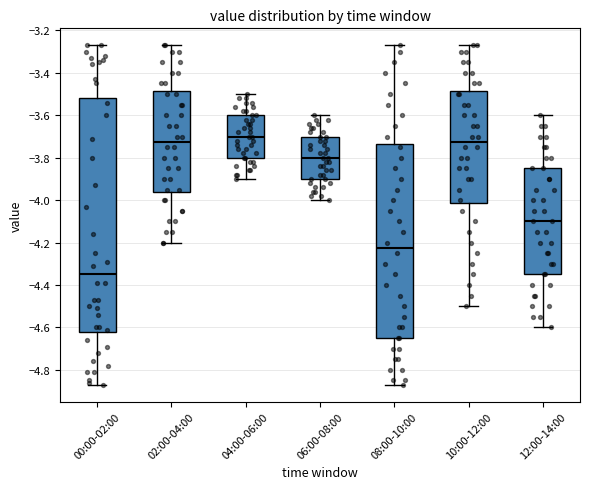

Reading left to right, transcribe this box plot: for each box, give where its median line is, the range the box spans, and where its two whiskers end, as read against the y-axis. The values are not printed on the chart, so give them approximately, as read against the axis.

00:00-02:00: median -4.34, box -4.62 to -3.52, whiskers -4.86 to -3.26
02:00-04:00: median -3.72, box -3.96 to -3.48, whiskers -4.20 to -3.26
04:00-06:00: median -3.70, box -3.80 to -3.60, whiskers -3.90 to -3.50
06:00-08:00: median -3.80, box -3.90 to -3.70, whiskers -4.00 to -3.60
08:00-10:00: median -4.22, box -4.64 to -3.74, whiskers -4.86 to -3.26
10:00-12:00: median -3.72, box -4.02 to -3.48, whiskers -4.50 to -3.26
12:00-14:00: median -4.10, box -4.34 to -3.84, whiskers -4.60 to -3.60